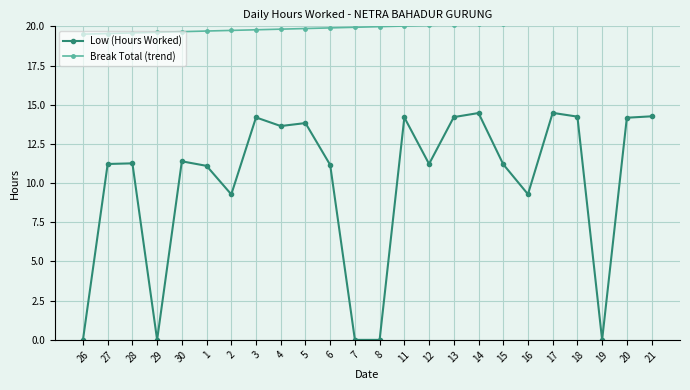

How many positive values does the Low (Hours Worked) series have?

19